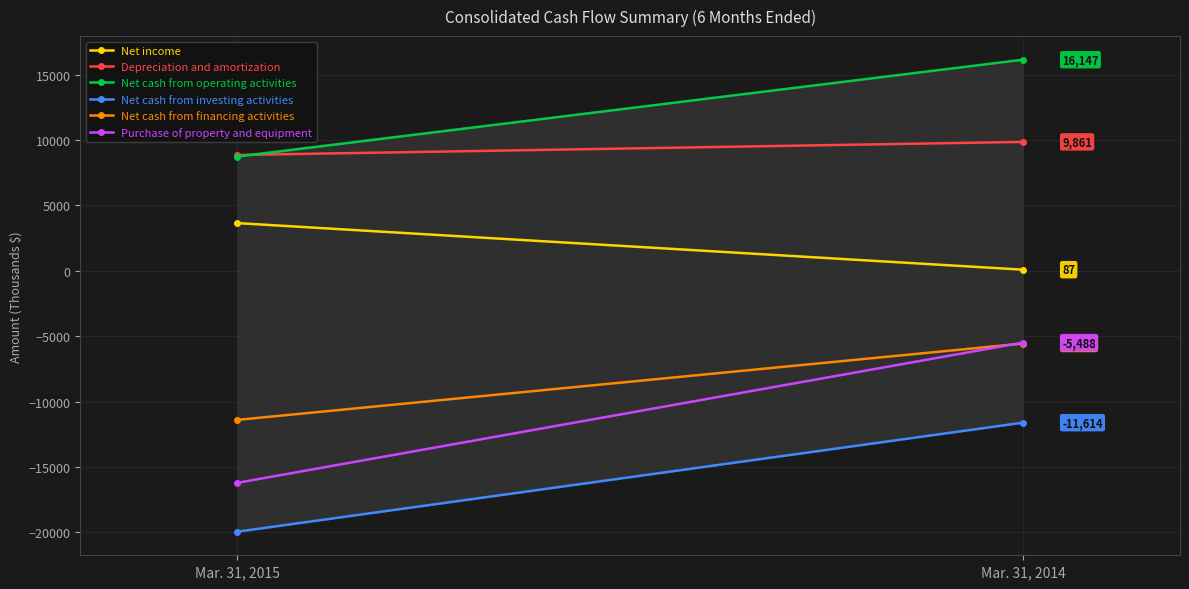

What is the value of the Net cash from operating activities point at the 1st from the left?

8735